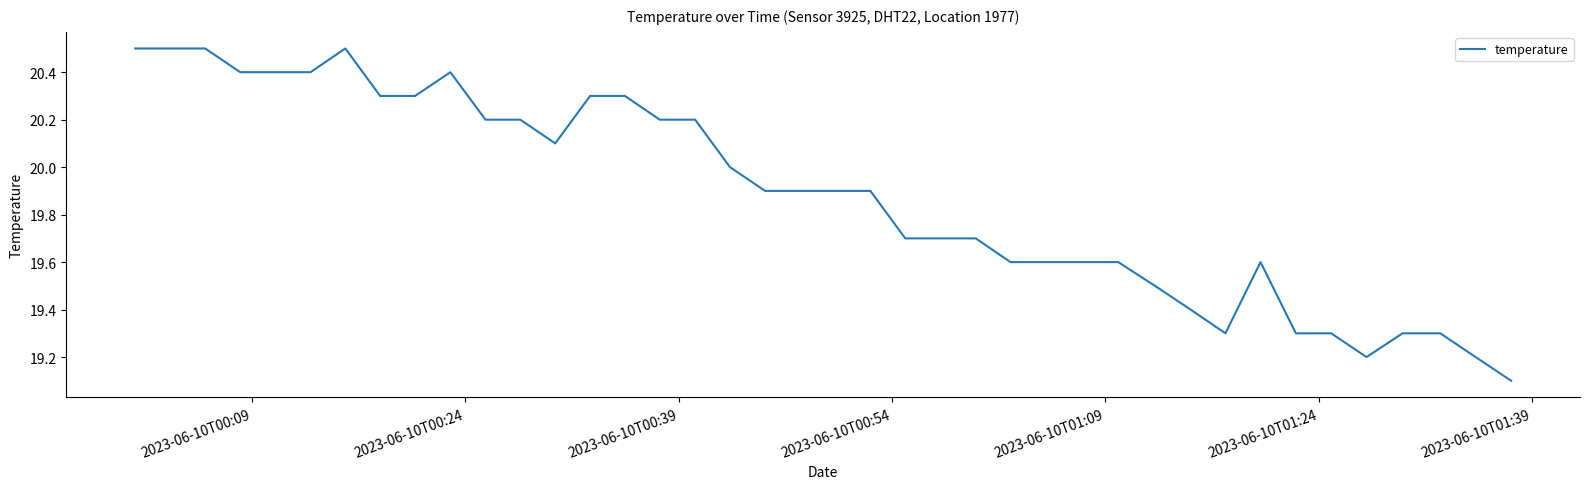

What is the difference between the maximum and minimum values?

1.4